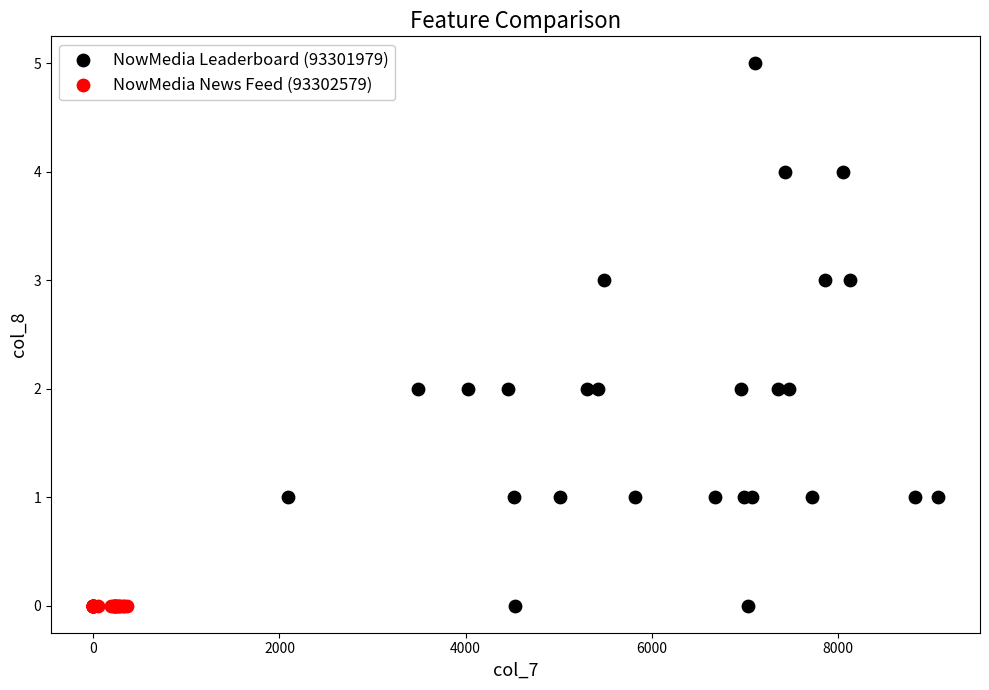

What are all the series names shown in the legend?

NowMedia Leaderboard (93301979), NowMedia News Feed (93302579)